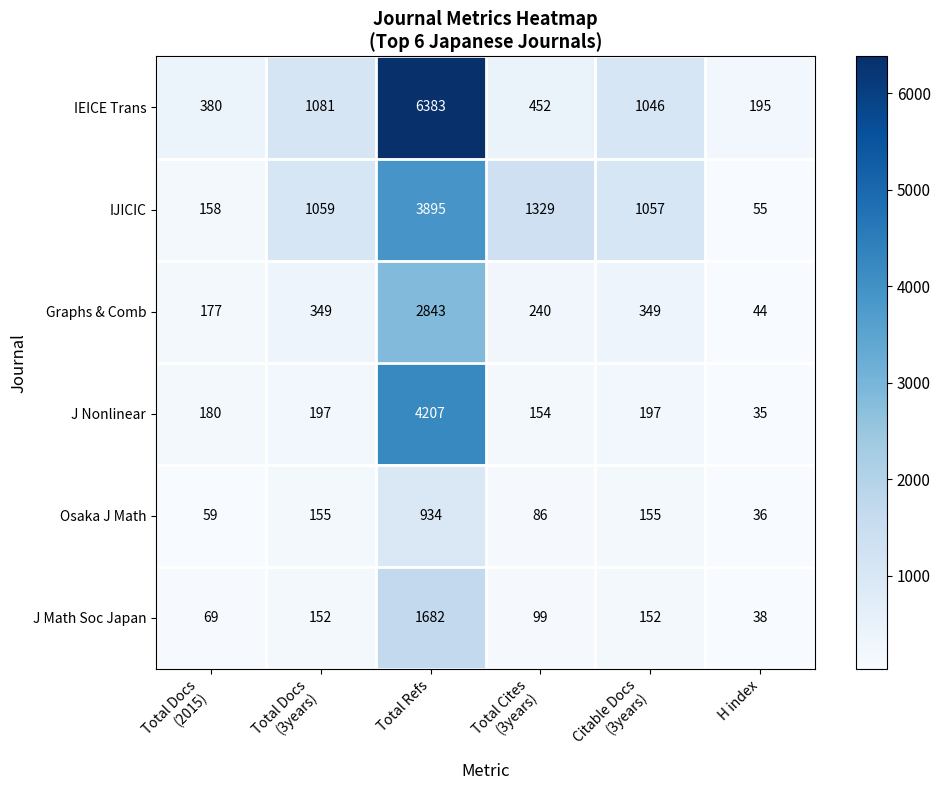

What is the difference between the maximum and minimum values in the J Nonlinear series?

4172